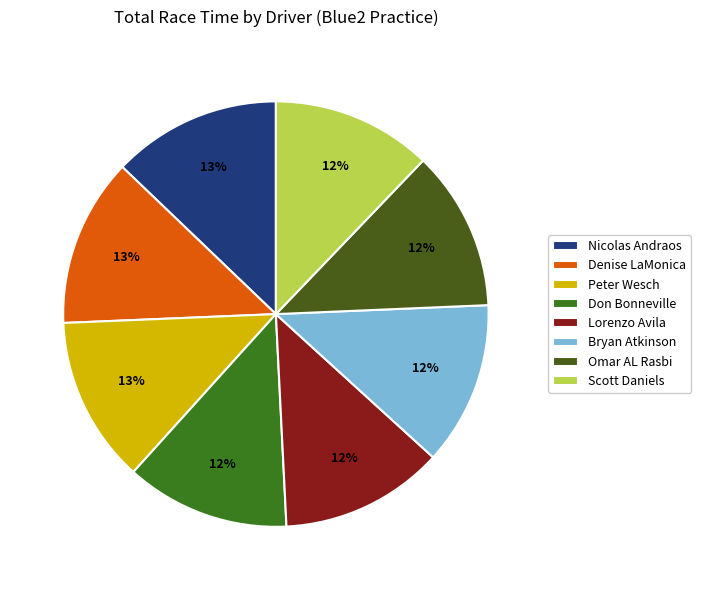

To the nearest percent, what is the average slice percentage?

12%